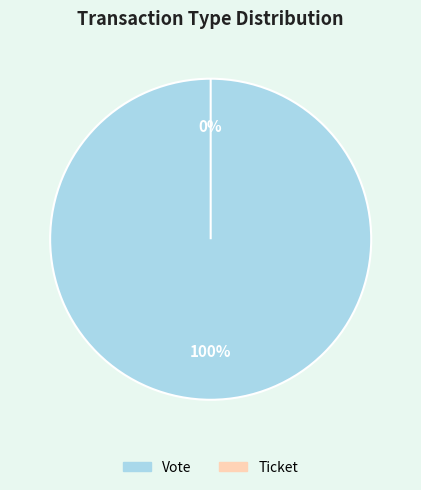

How many slices are in this pie chart?

2